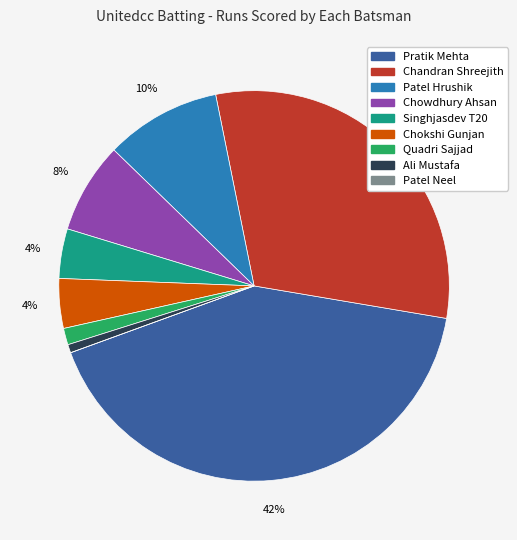

Which slice is the largest?

Pratik Mehta